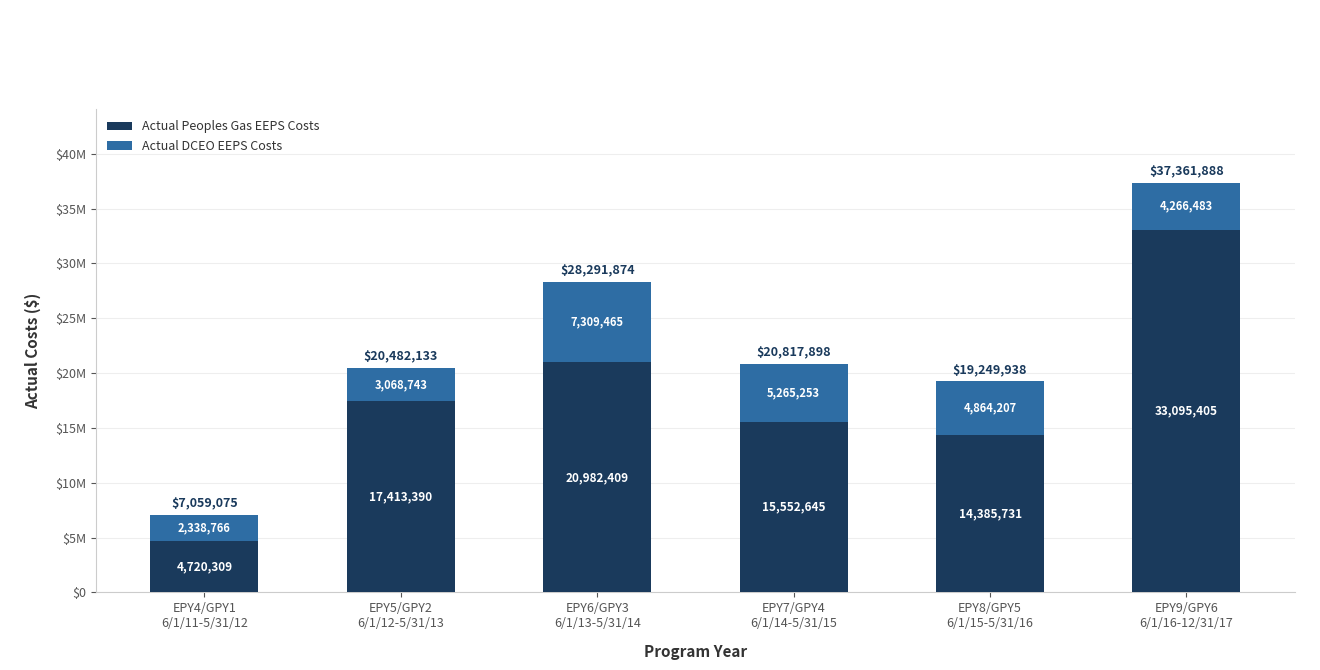

List the labels in order of Actual DCEO EEPS Costs value, largest first.

EPY6/GPY3
6/1/13-5/31/14, EPY7/GPY4
6/1/14-5/31/15, EPY8/GPY5
6/1/15-5/31/16, EPY9/GPY6
6/1/16-12/31/17, EPY5/GPY2
6/1/12-5/31/13, EPY4/GPY1
6/1/11-5/31/12